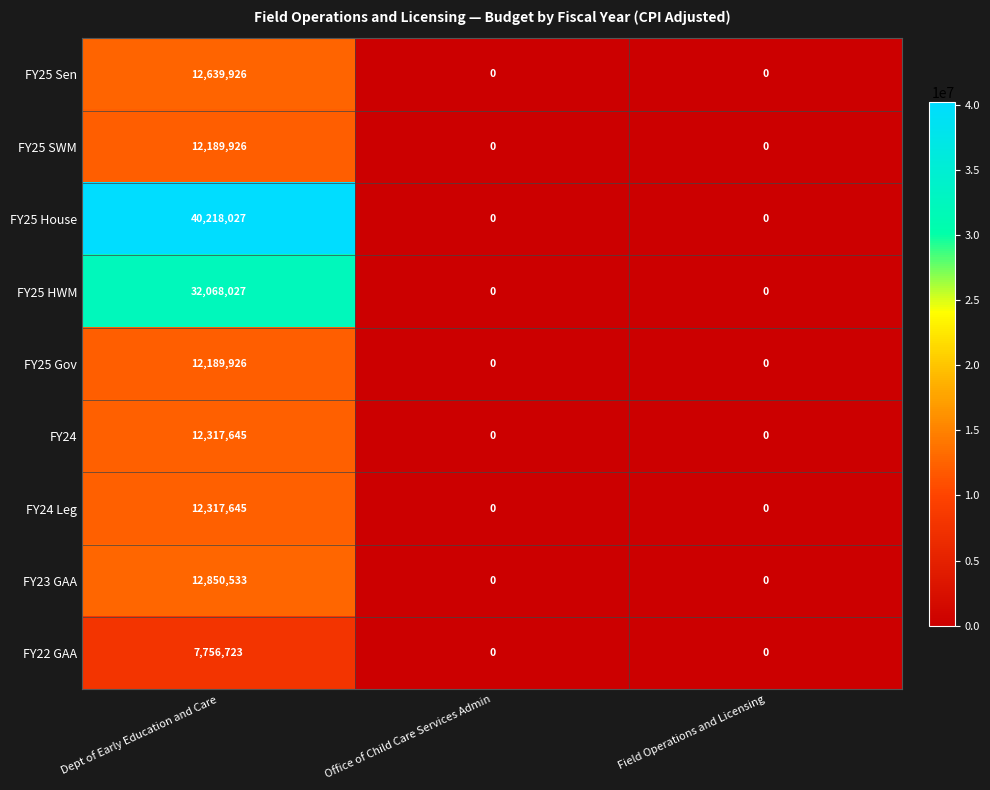

Which series has the widest spread of values?

FY25 House